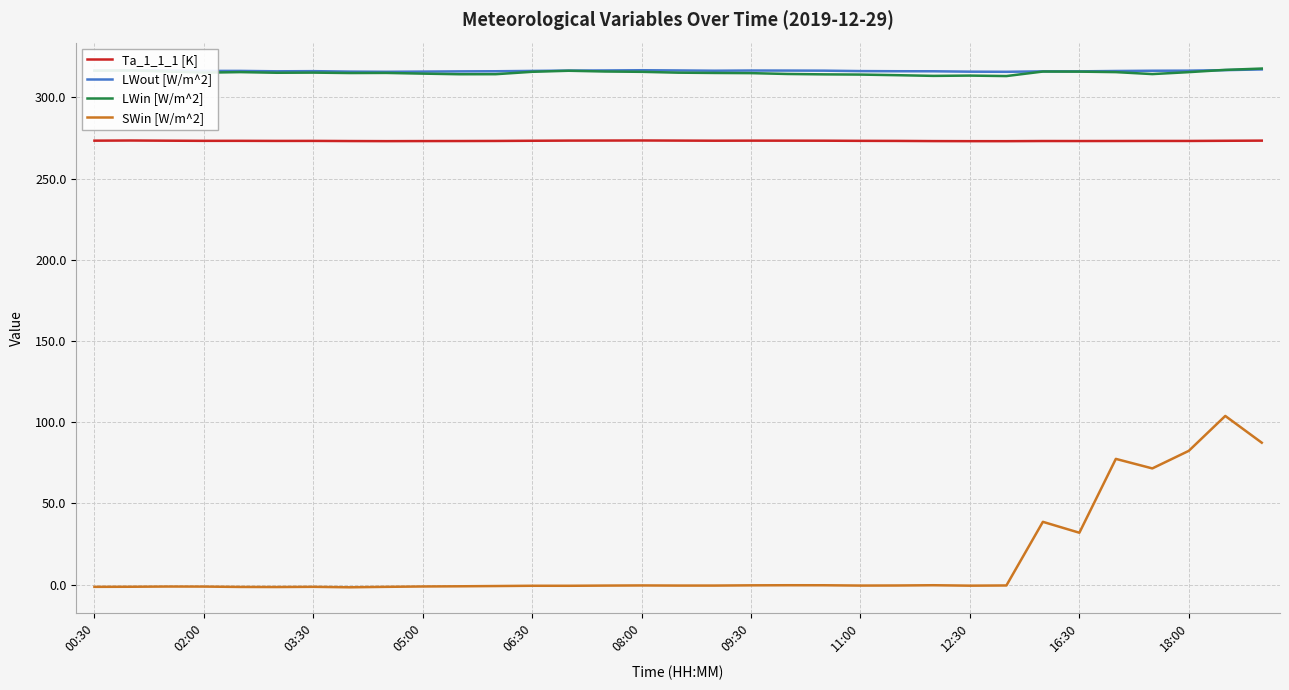

Which series has the widest spread of values?

SWin [W/m^2]